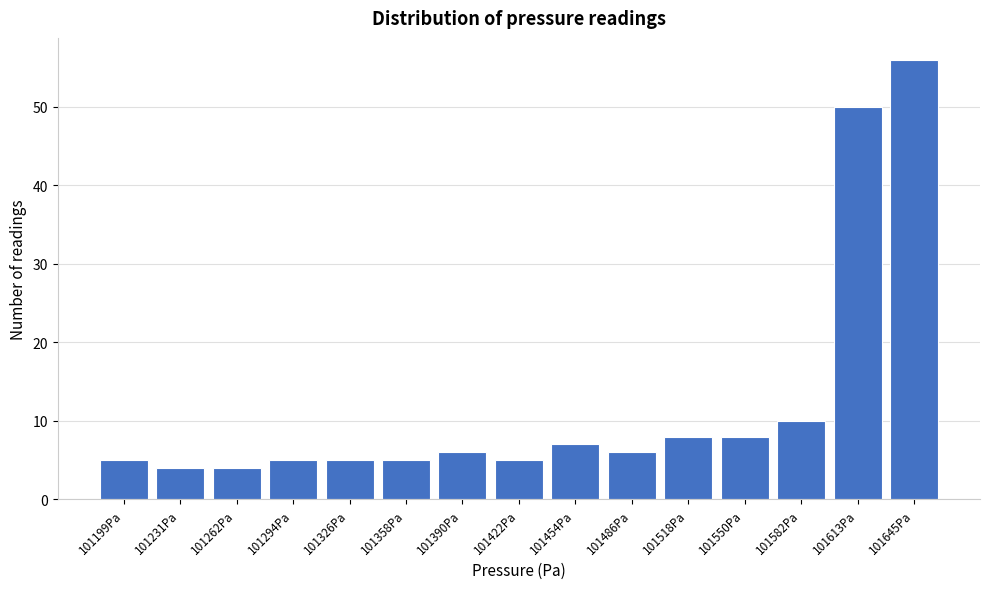

Reading left to right, extract all data points from this chart.

101199Pa=5	101231Pa=4	101262Pa=4	101294Pa=5	101326Pa=5	101358Pa=5	101390Pa=6	101422Pa=5	101454Pa=7	101486Pa=6	101518Pa=8	101550Pa=8	101582Pa=10	101613Pa=50	101645Pa=56